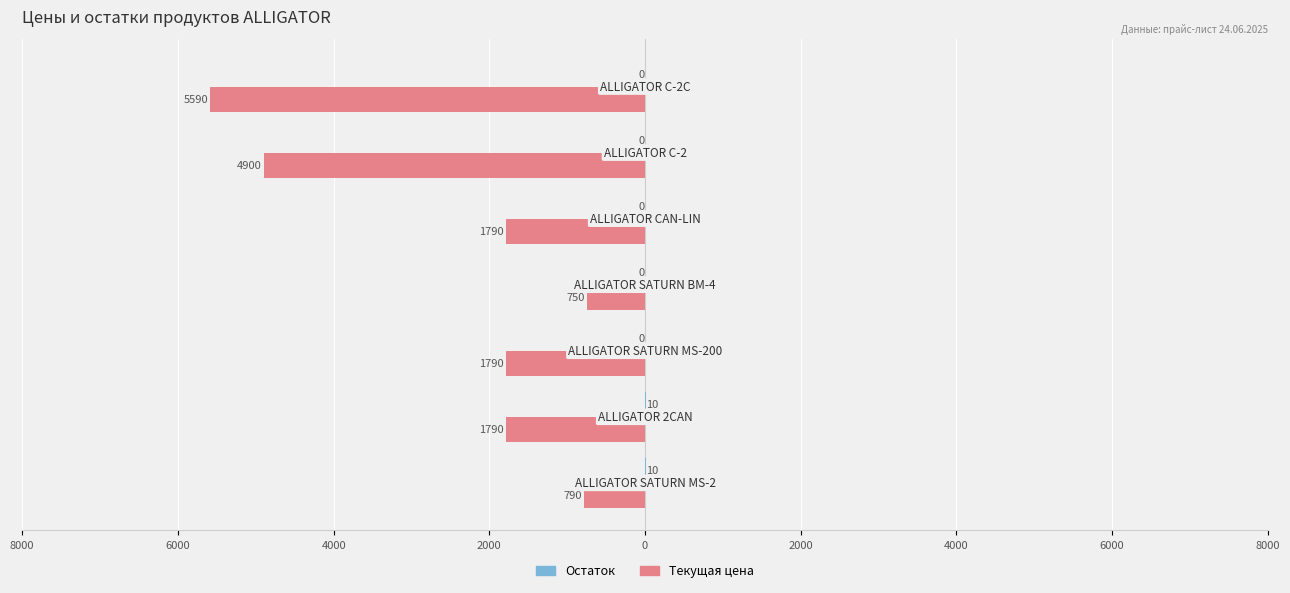

List the series in order of their overall mean, highest first.

Остаток, Текущая цена